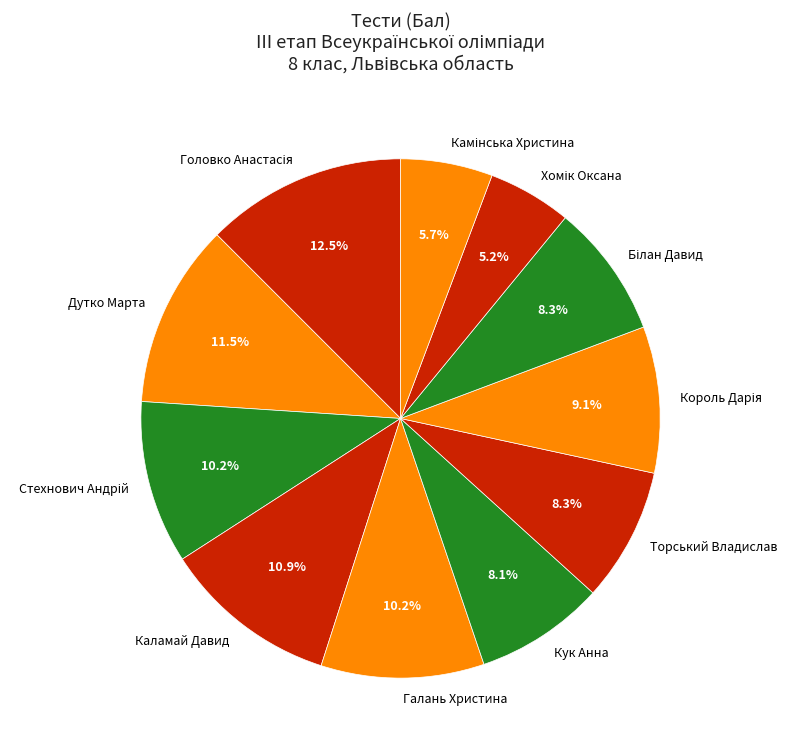

Does any single category account for the majority?

No